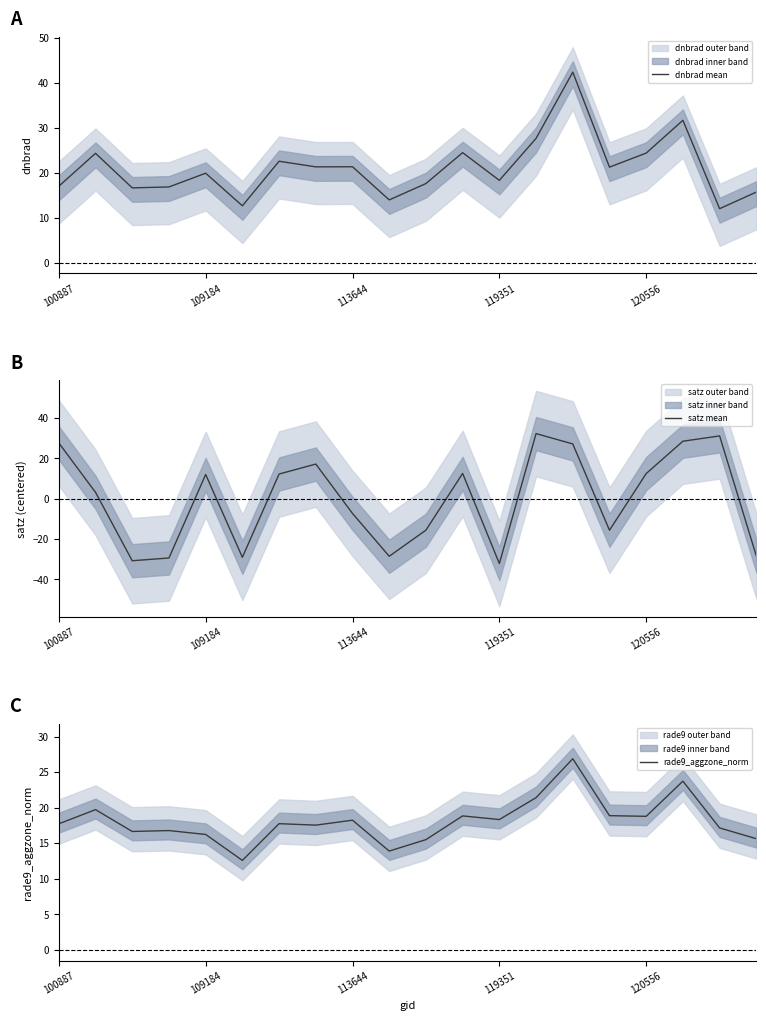

Rank the series at 109184 from lowest to highest value.

satz mean, rade9_aggzone_norm, dnbrad mean